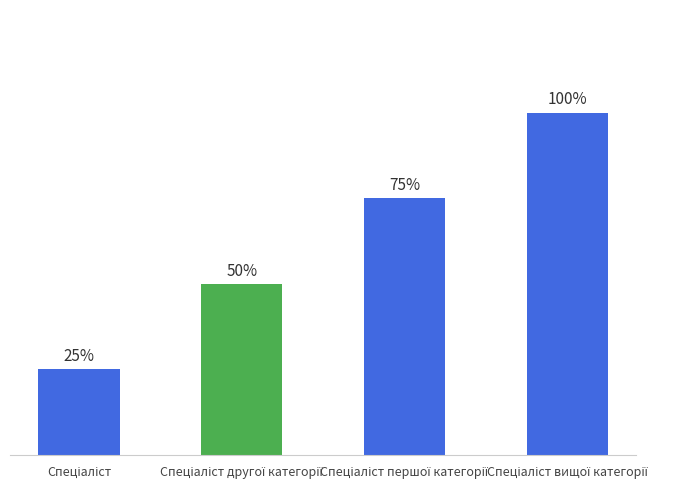

Are the bars horizontal?

No